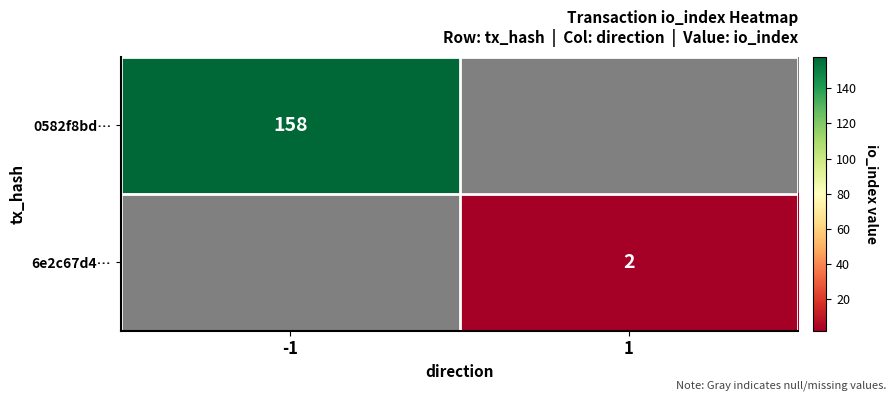

Is the value of 6e2c67d4… at 1 greater than the value of 0582f8bd… at -1?

No